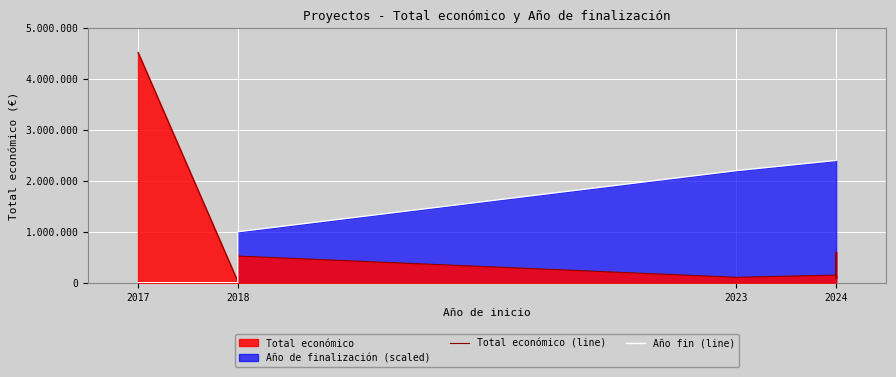

What is the average value of the Año fin (line) series?

1620000